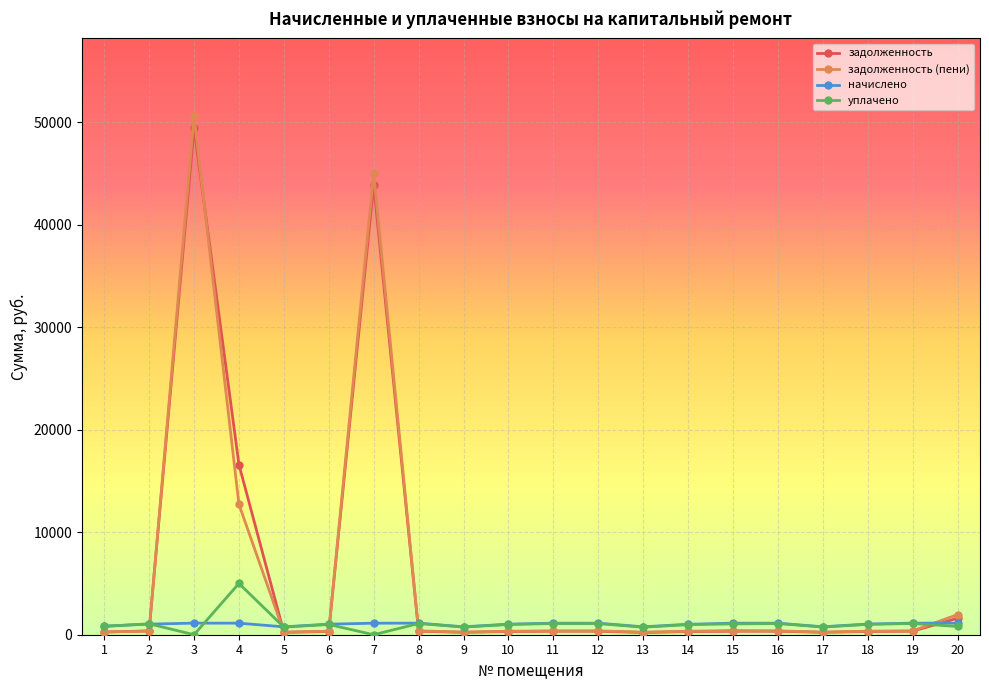

Which series ends up on top after the final intersection of уплачено and задолженность (пени)?

задолженность (пени)